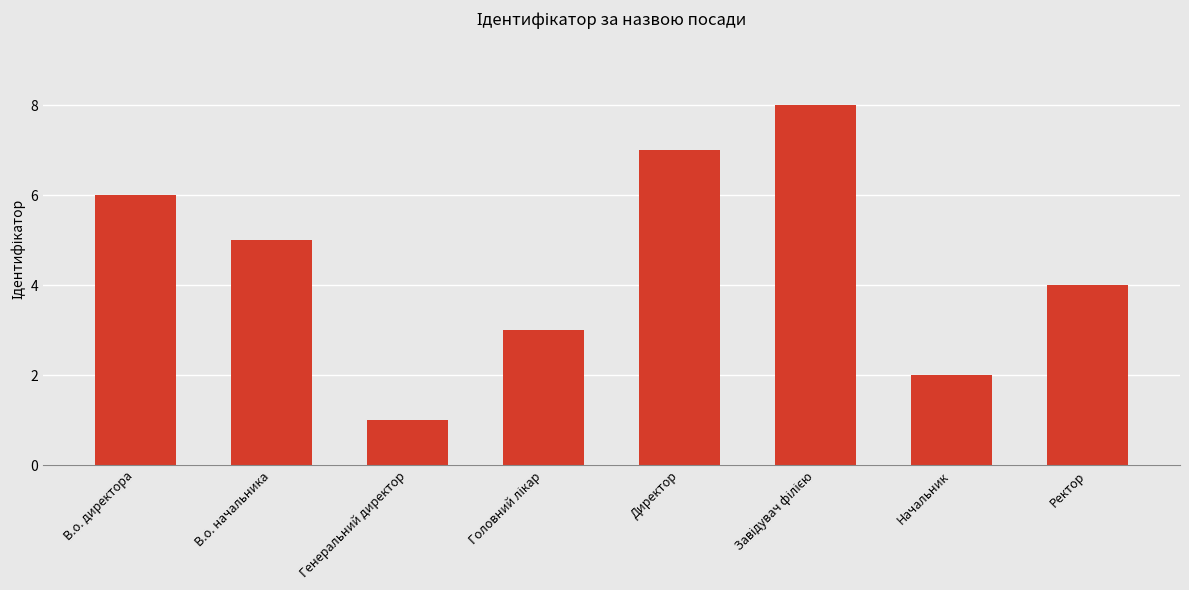

What is the sum of all values?

36